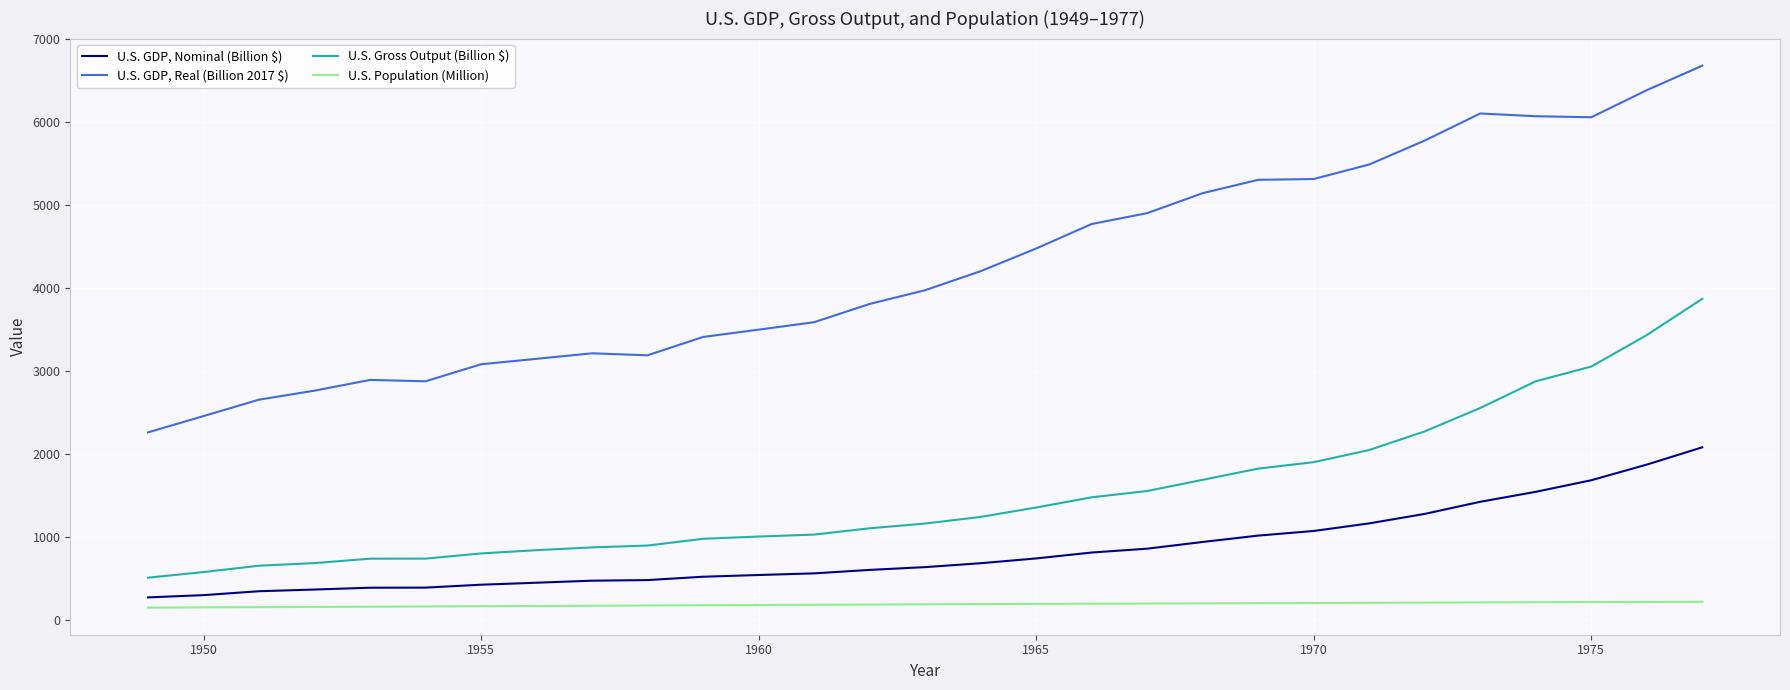

What is the difference between the maximum and minimum values in the U.S. GDP, Nominal (Billion $) series?

1809.3